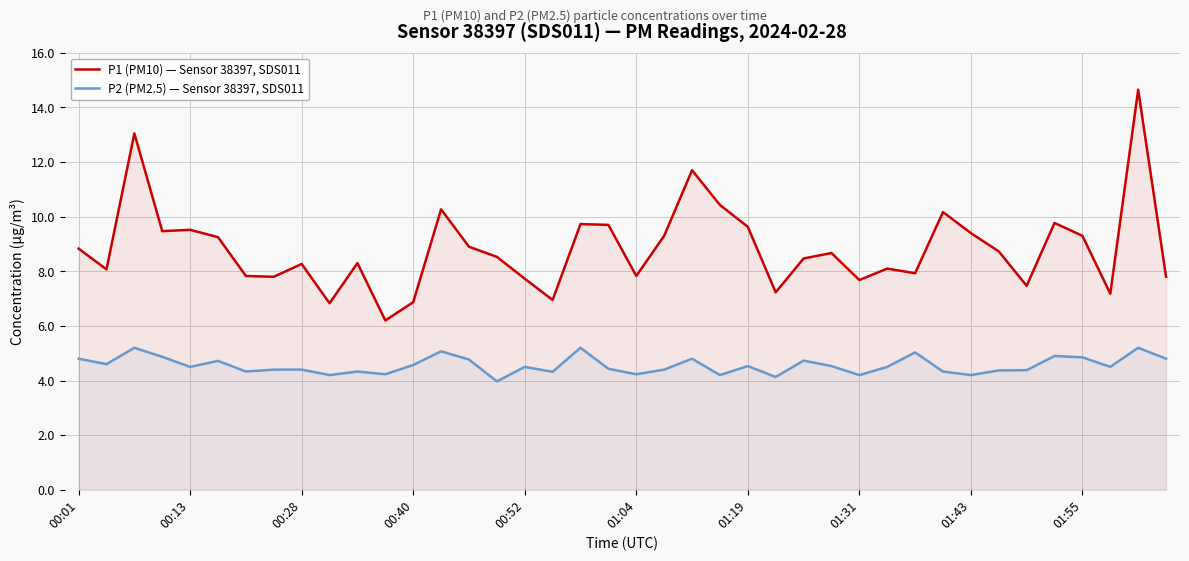

Where does the P2 (PM2.5) — Sensor 38397, SDS011 series first go above 4?

00:01